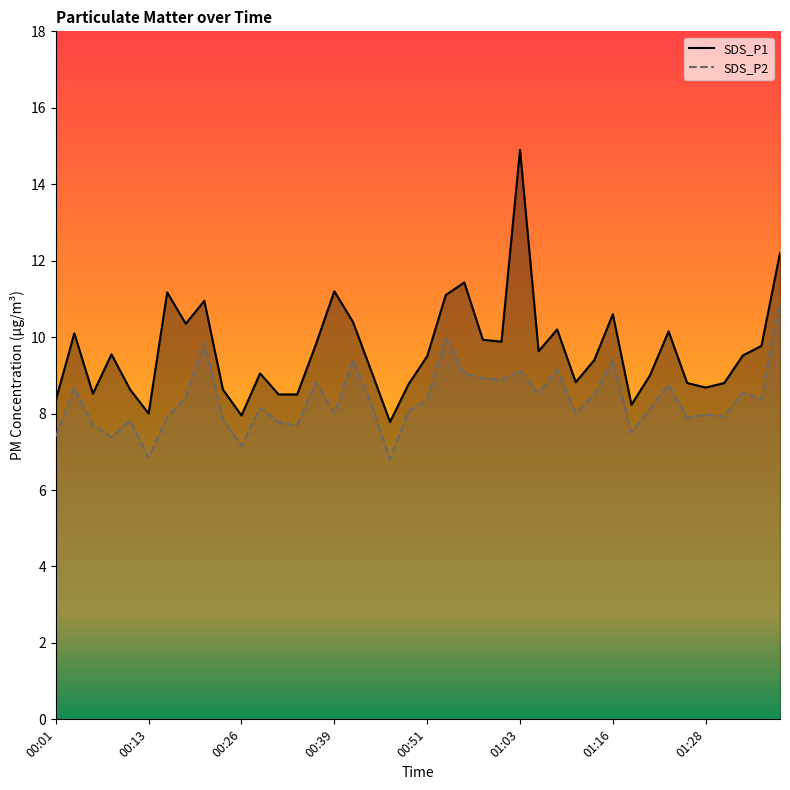

At 00:18, list the series in order from smallest to largest.

SDS_P2, SDS_P1